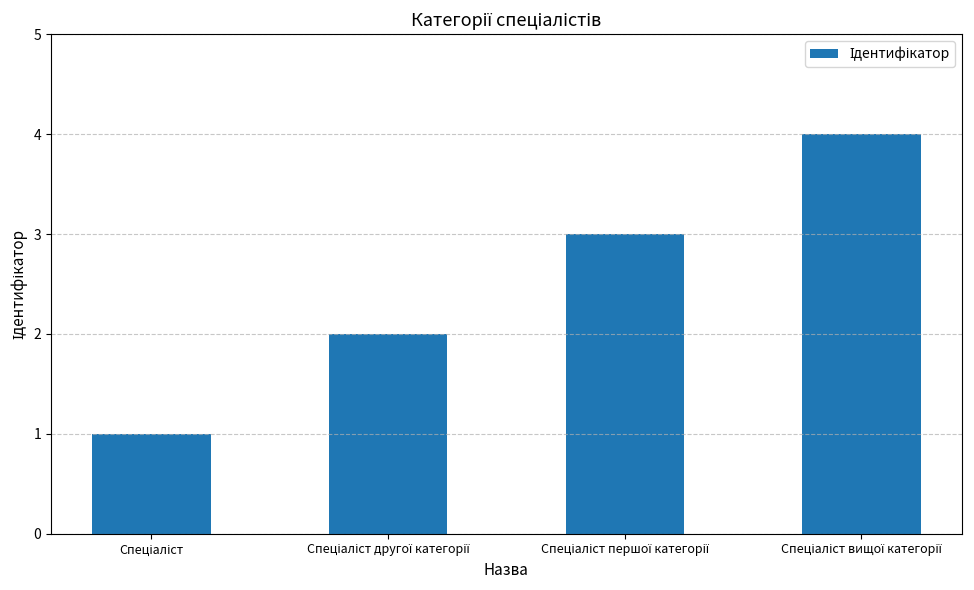

What is the greatest value displayed?

4